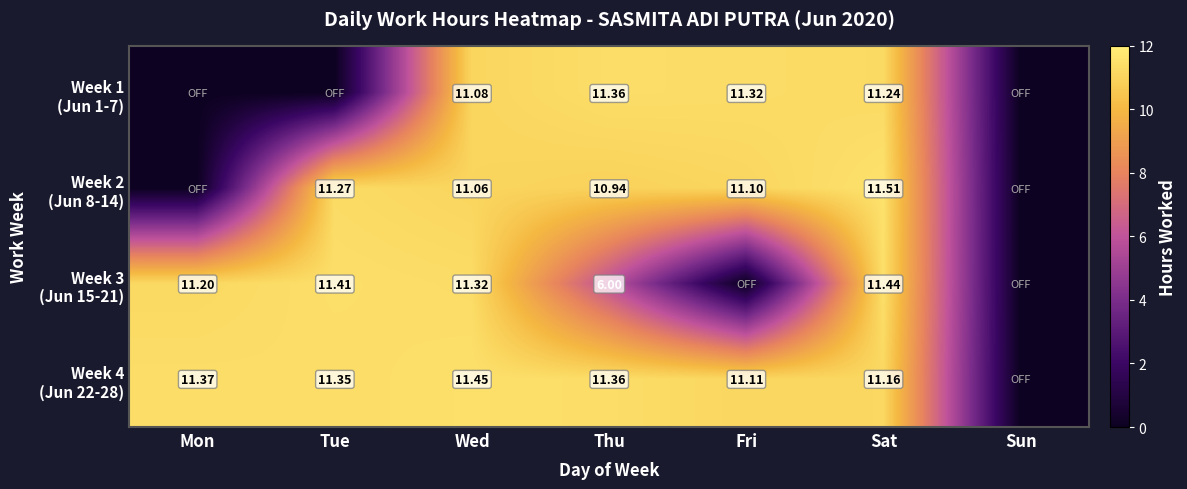

Rank the series at Sat from highest to lowest value.

Week 2 (Jun 8-14), Week 3 (Jun 15-21), Week 1 (Jun 1-7), Week 4 (Jun 22-28)